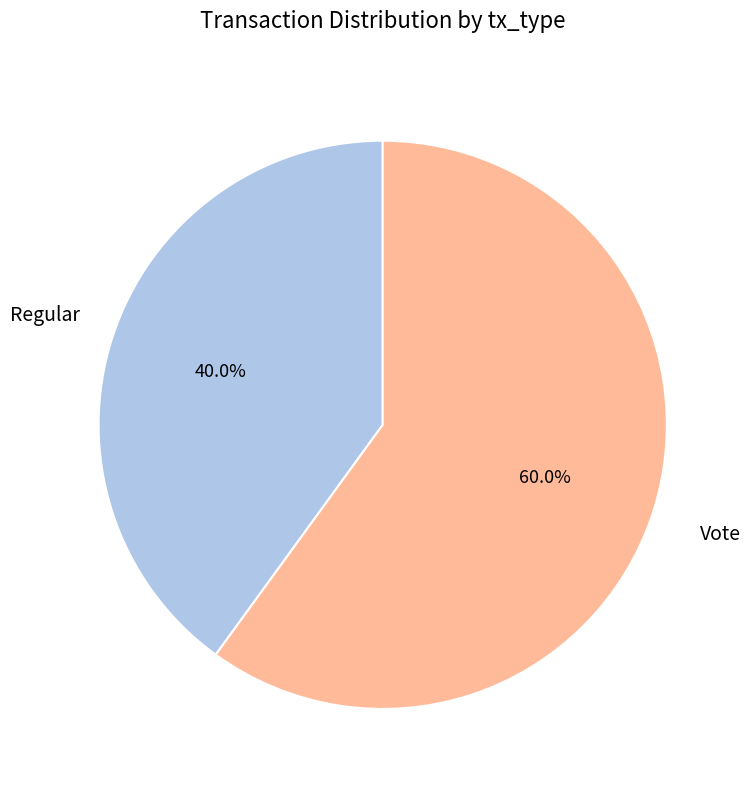

Does any single category account for the majority?

Yes